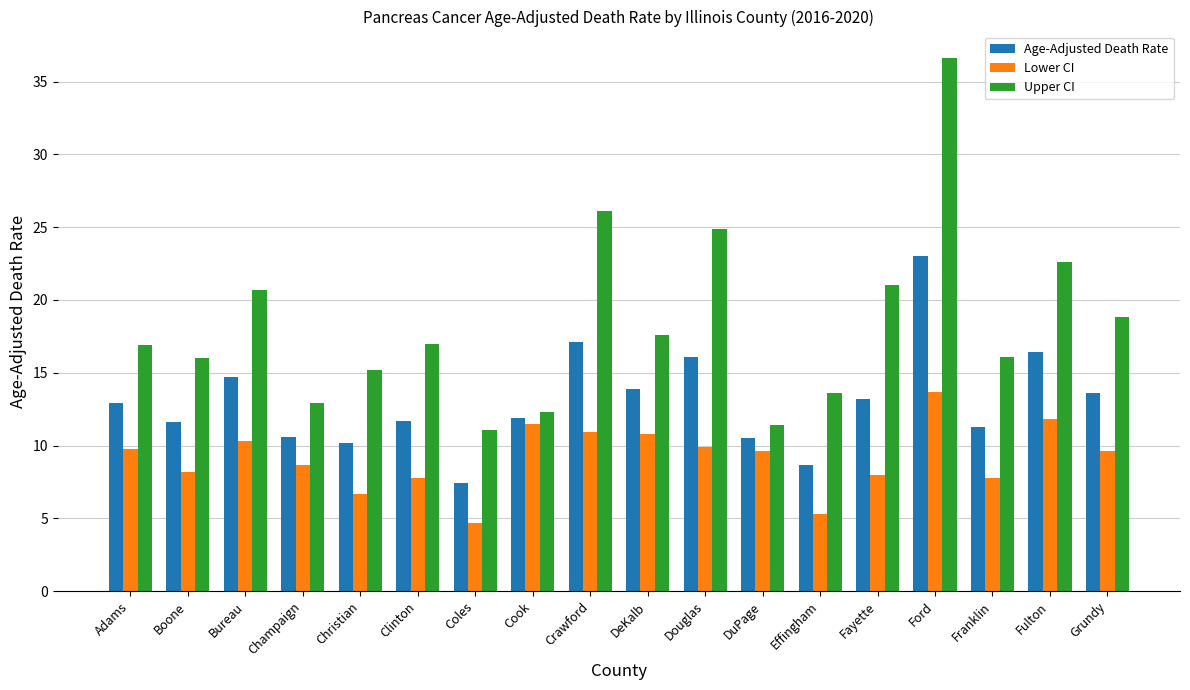

At which category is the sum across all series the highest?

Ford